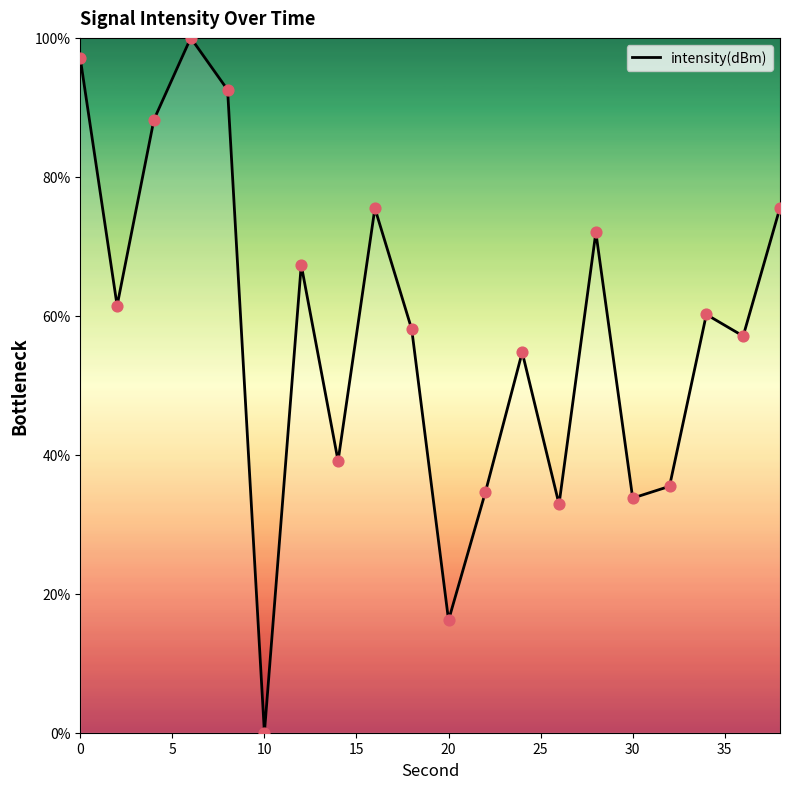

What is the greatest value displayed?

100.0